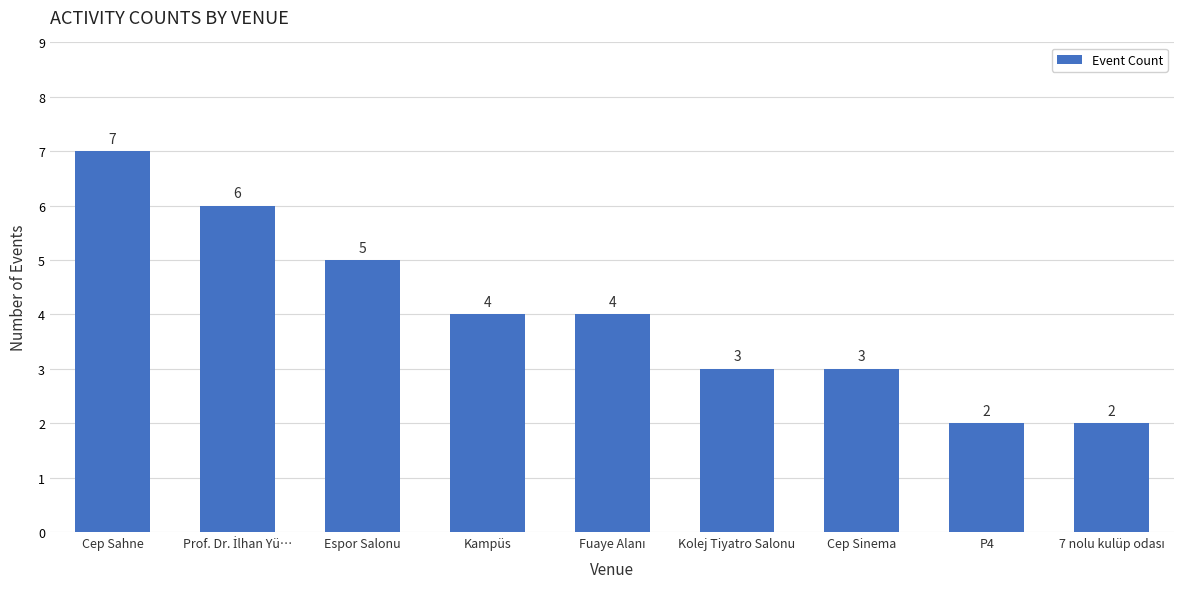

What is the sum of all values?

36